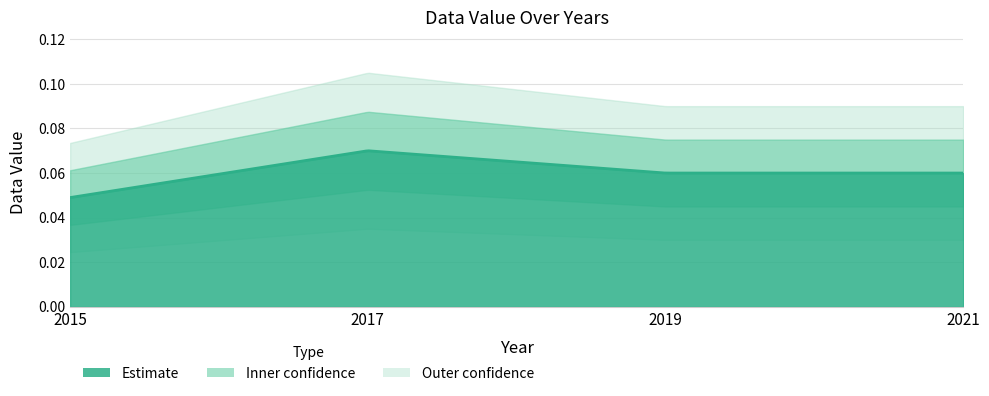

The chart shows a value of 0.1 at 2021. True or false?

True